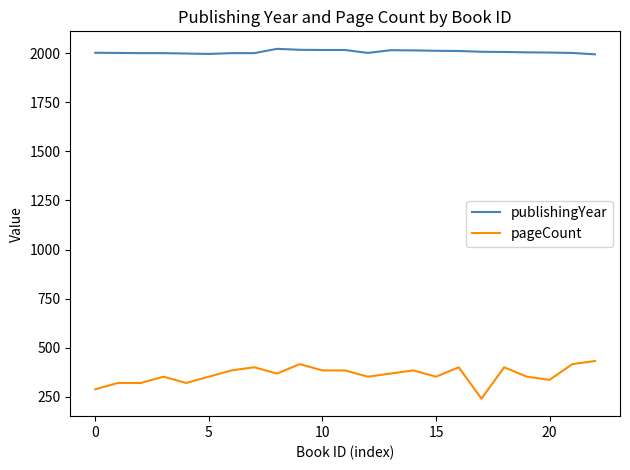

List the series in order of their peak value, highest first.

publishingYear, pageCount